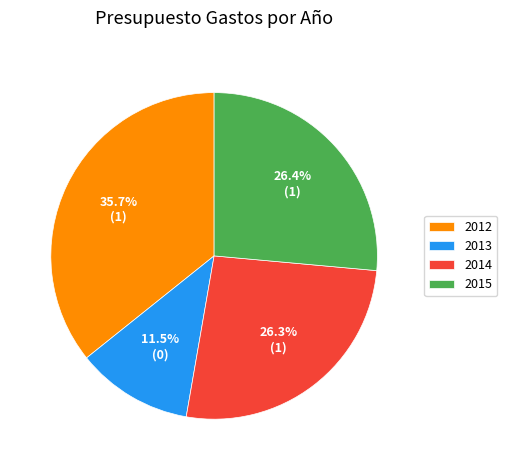

True or false: 2013 accounts for 18% of the total.

False